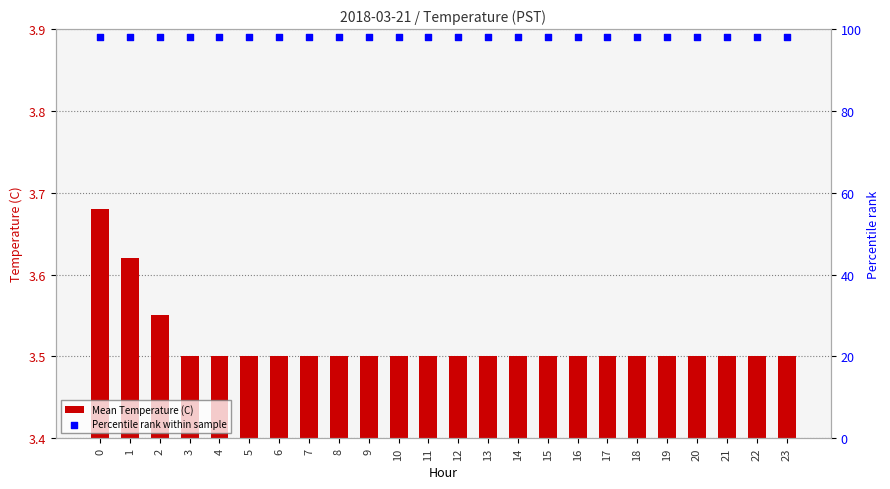

At how many categories does at least one series exceed 56?

24